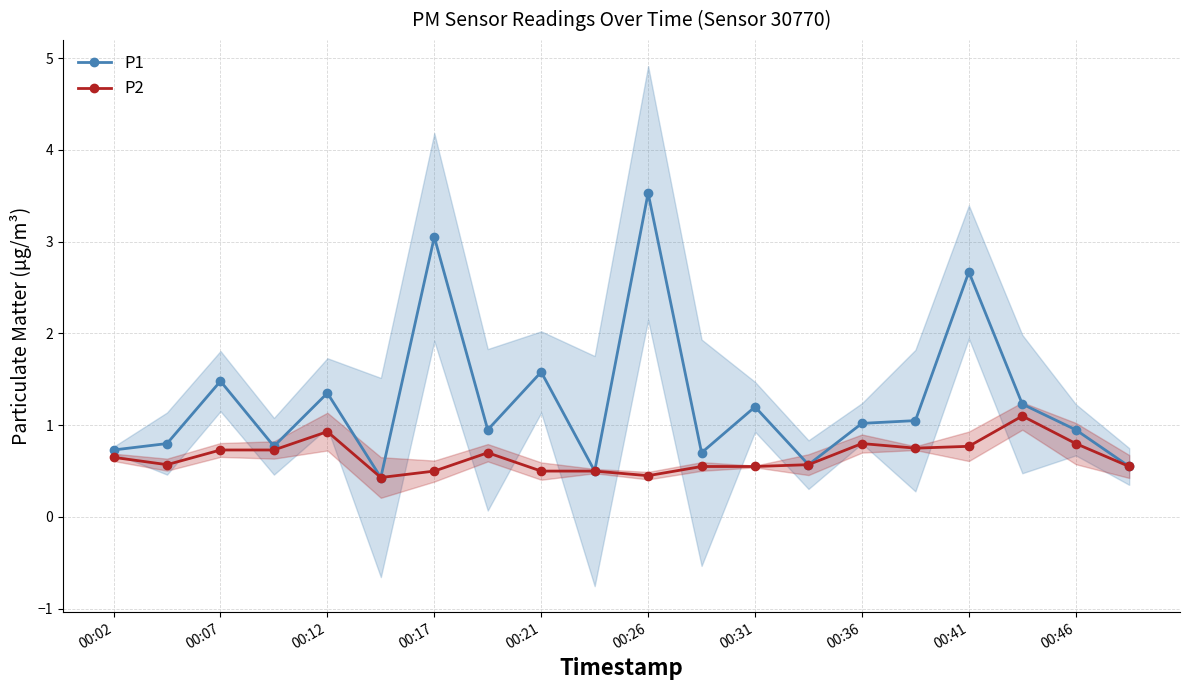

Does the chart have visible grid lines?

Yes